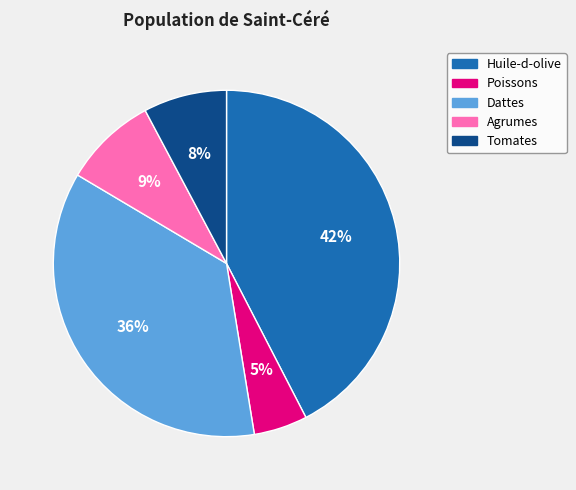

Approximately how many times larger is the value at Poissons compared to Agrumes?

0.6